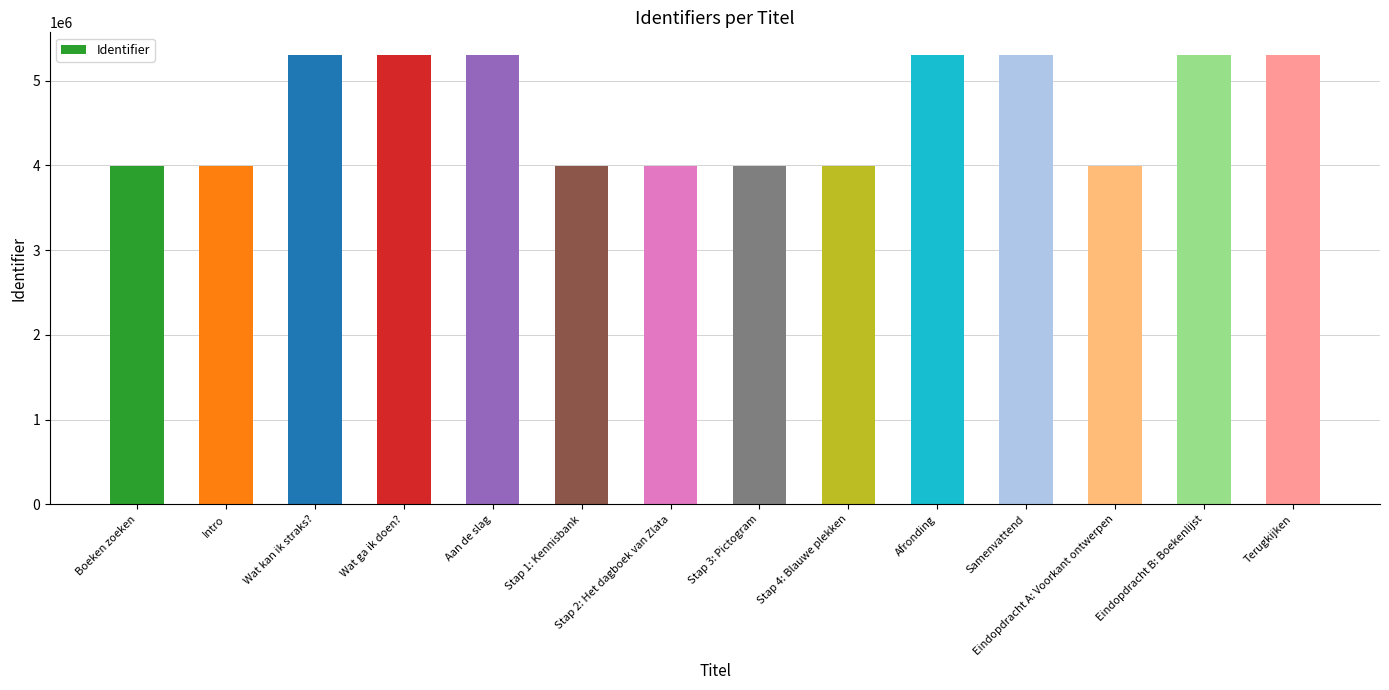

What is the minimum value shown in the chart?

3987156